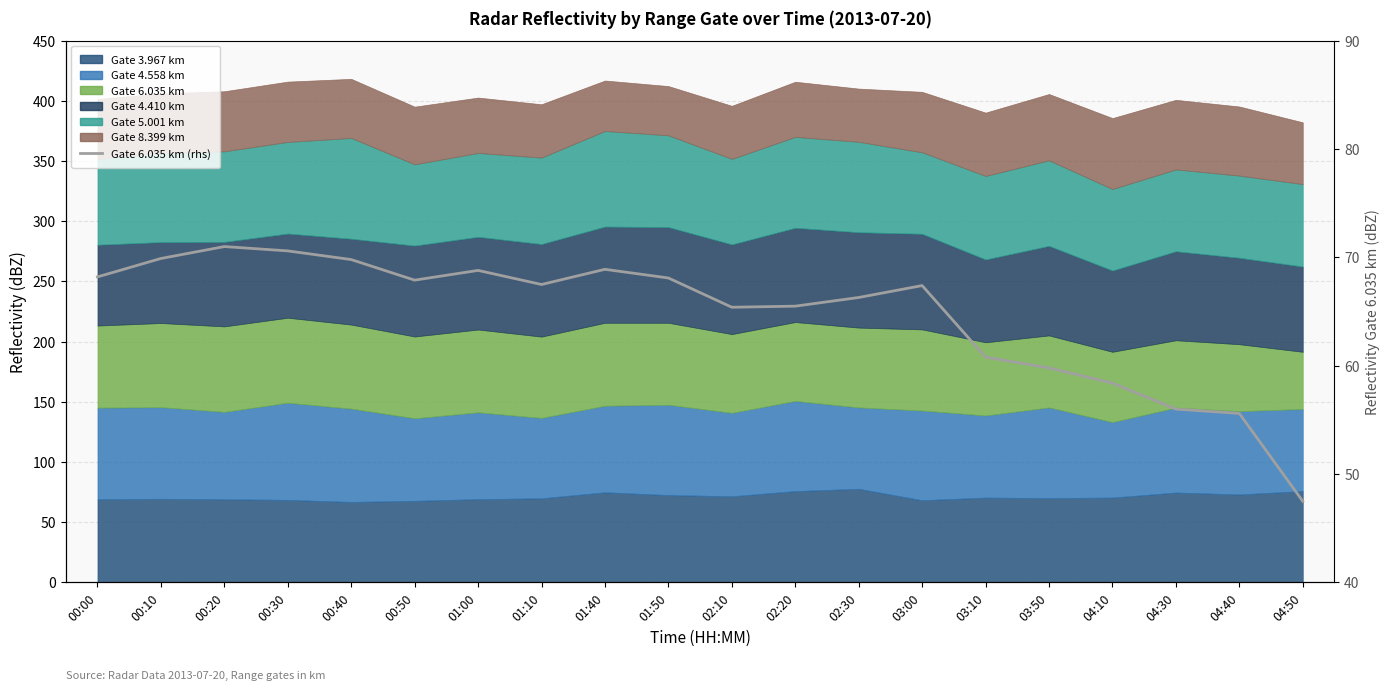

List the labels in order of value, largest first.

00:20, 00:30, 00:10, 00:40, 01:40, 01:00, 00:00, 01:50, 00:50, 01:10, 03:00, 02:30, 02:20, 02:10, 03:10, 03:50, 04:10, 04:30, 04:40, 04:50